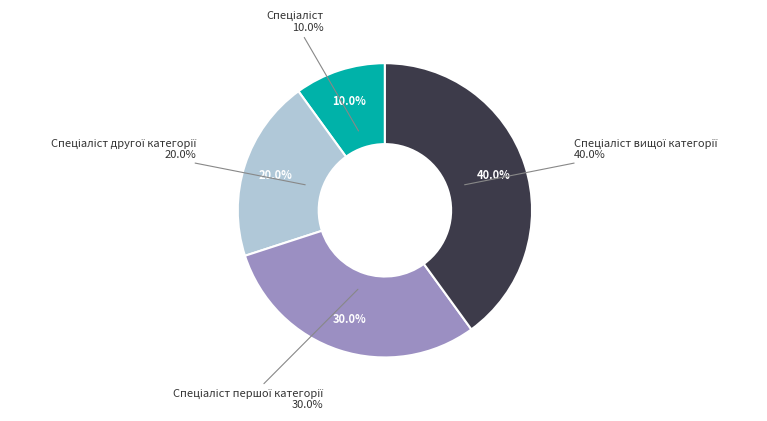

Between Спеціаліст and Спеціаліст другої категорії, which is larger?

Спеціаліст другої категорії